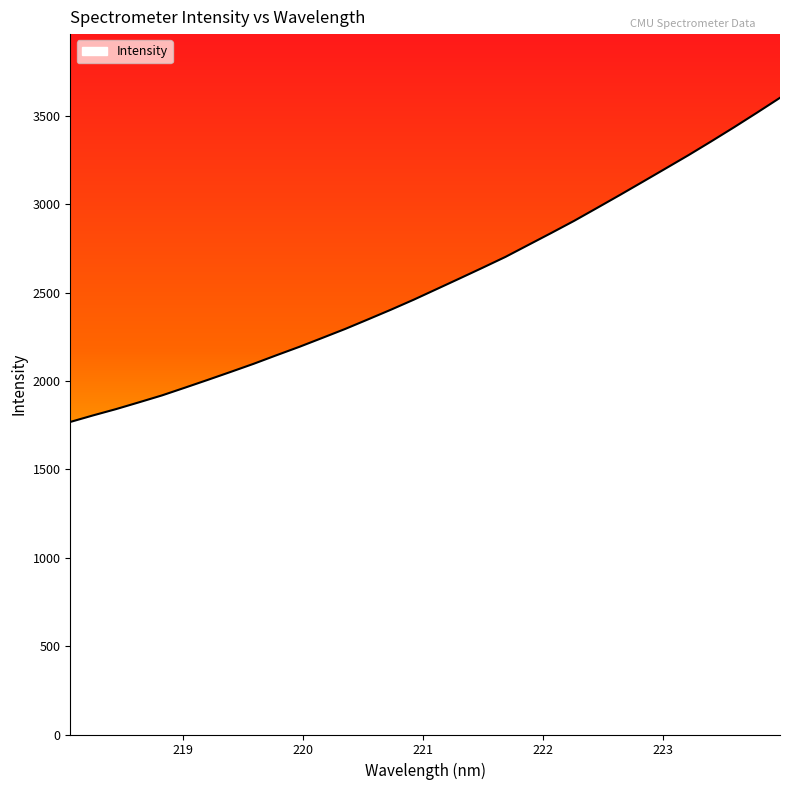

Reading right to left, extract all data points from this chart.

3603.6	3519.8	3437.5	3357.4	3279.0	3203.5	3128.2	3053.5	2980.0	2907.2	2838.4	2770.8	2703.1	2641.7	2581.1	2521.2	2461.4	2404.4	2349.6	2295.4	2244.6	2194.2	2146.6	2097.9	2052.2	2007.1	1962.8	1919.1	1880.1	1841.7	1806.2	1768.9